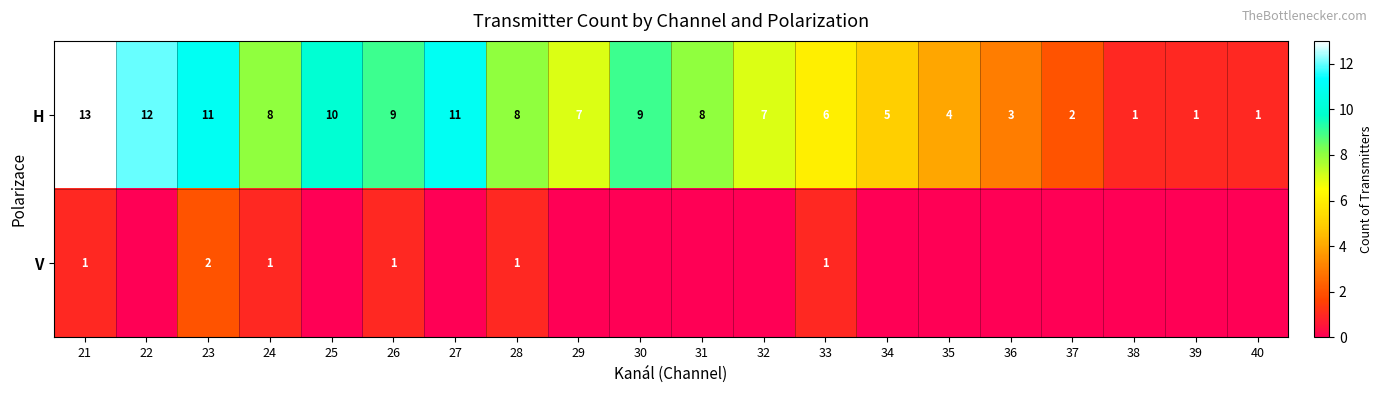

What value does the H series have at 33?

6